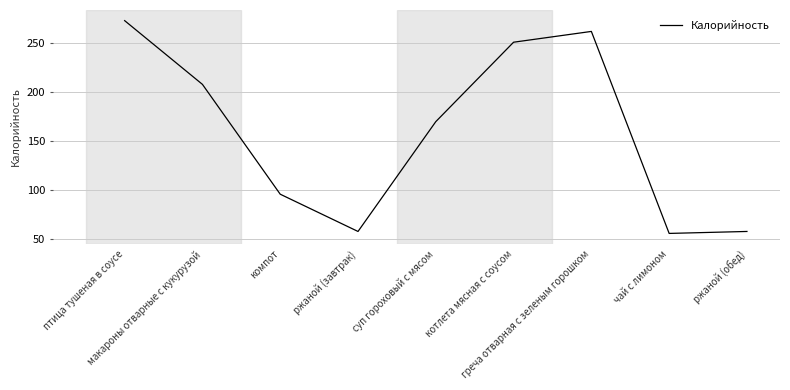

What is the difference between the maximum and minimum values?

217